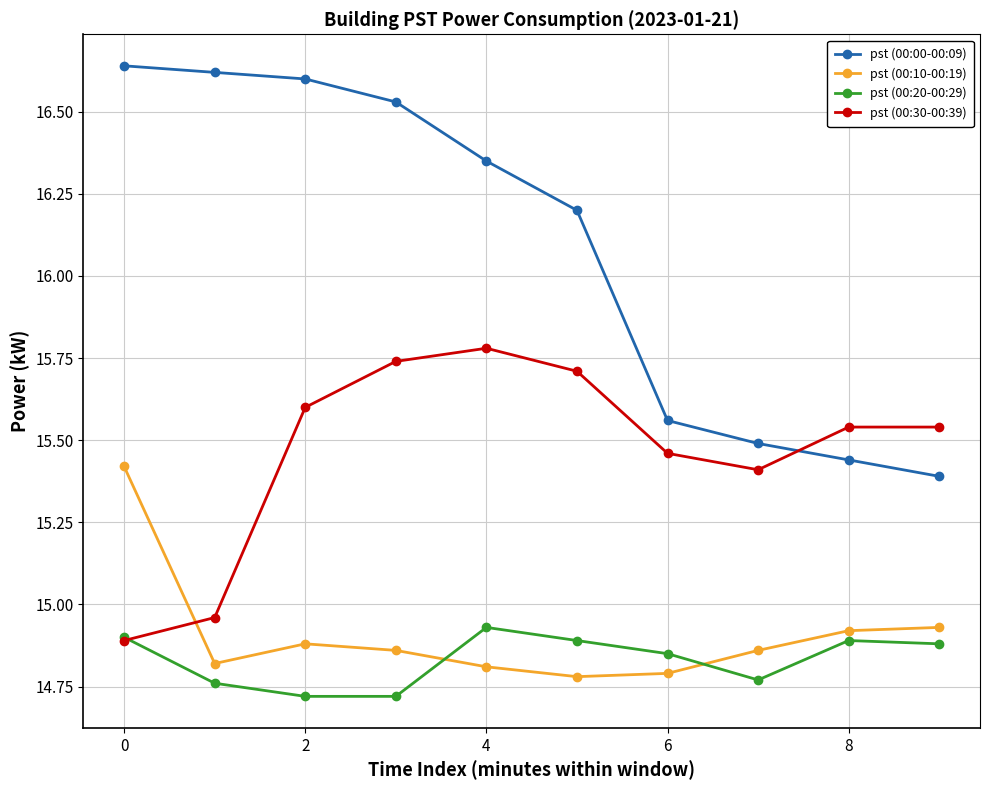

What is the difference between the maximum and second lowest values in the pst (00:10-00:19) series?

0.6